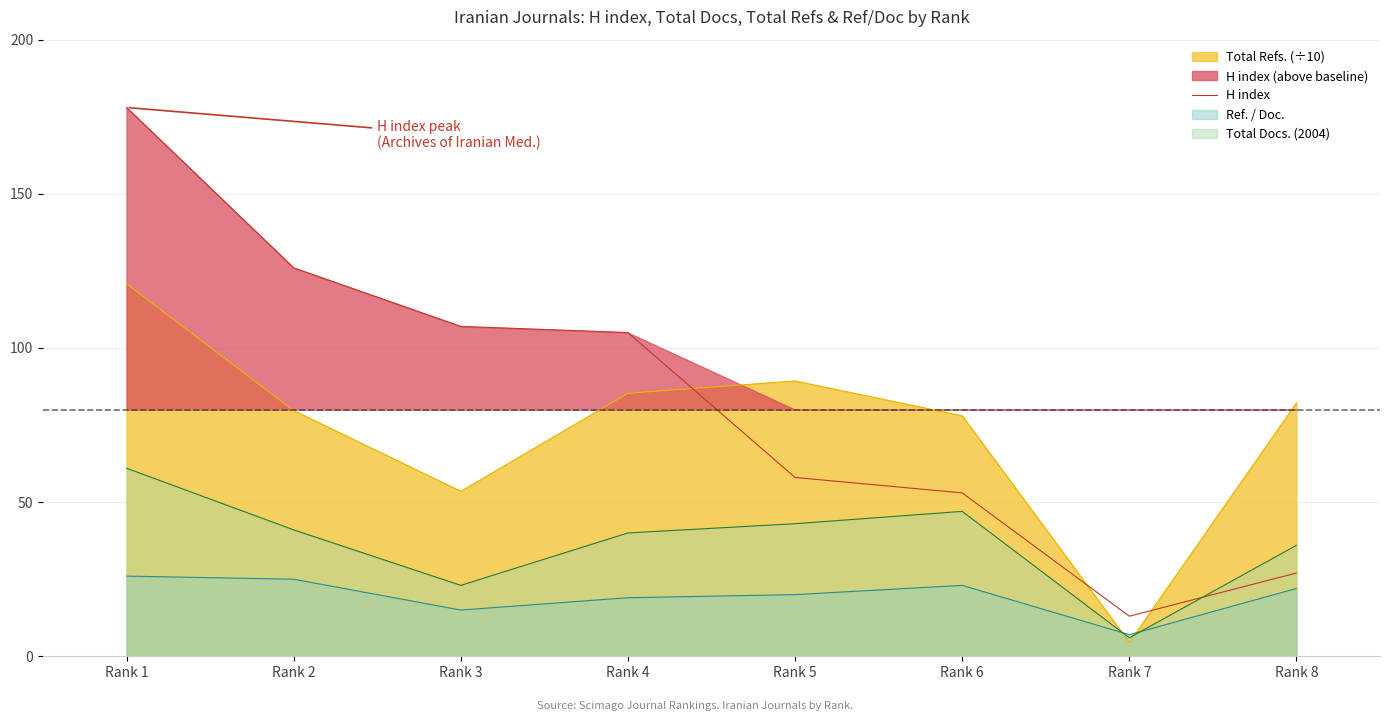

Is the value of H index at Rank 1 greater than the value of Total Docs. (2004) at Rank 5?

Yes